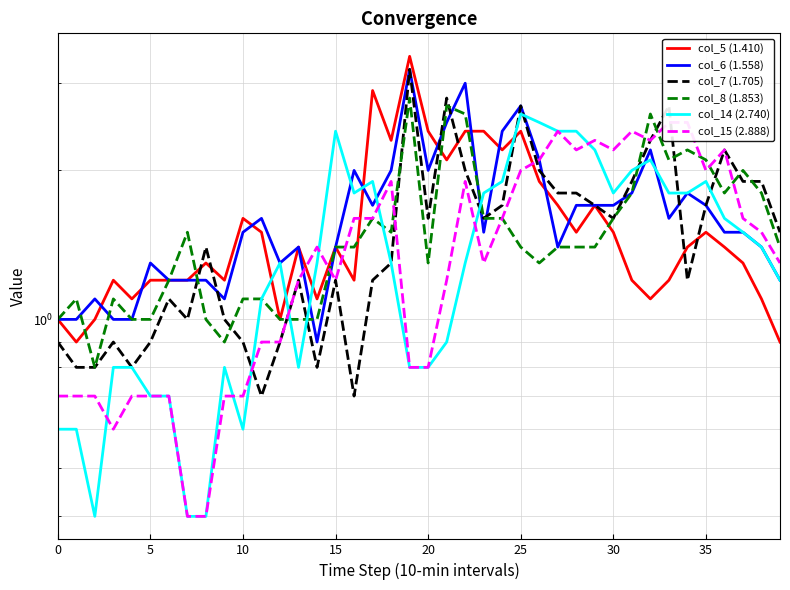

How many lines are shown in the chart?

6